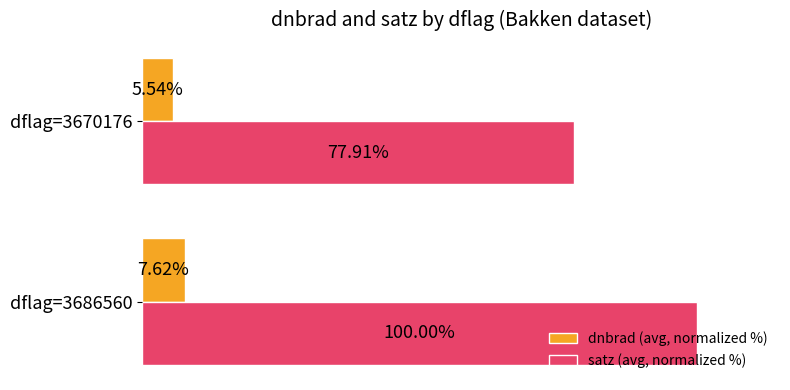

List the series in order of their overall mean, highest first.

satz (avg, normalized %), dnbrad (avg, normalized %)